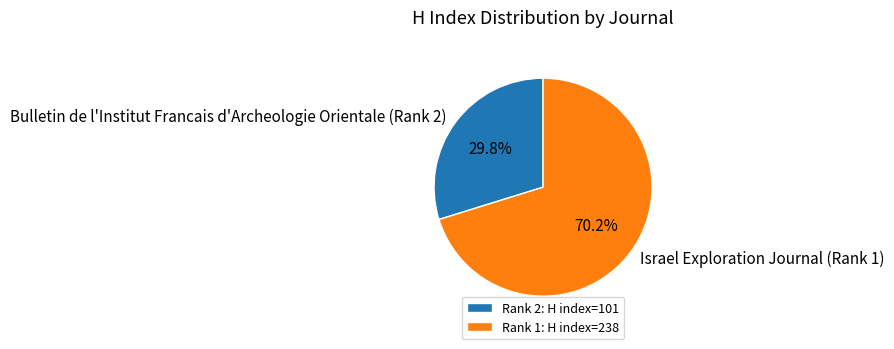

How much of the chart is everything except Bulletin de l'Institut Francais d'Archeologie Orientale (Rank 2)?

70.2%